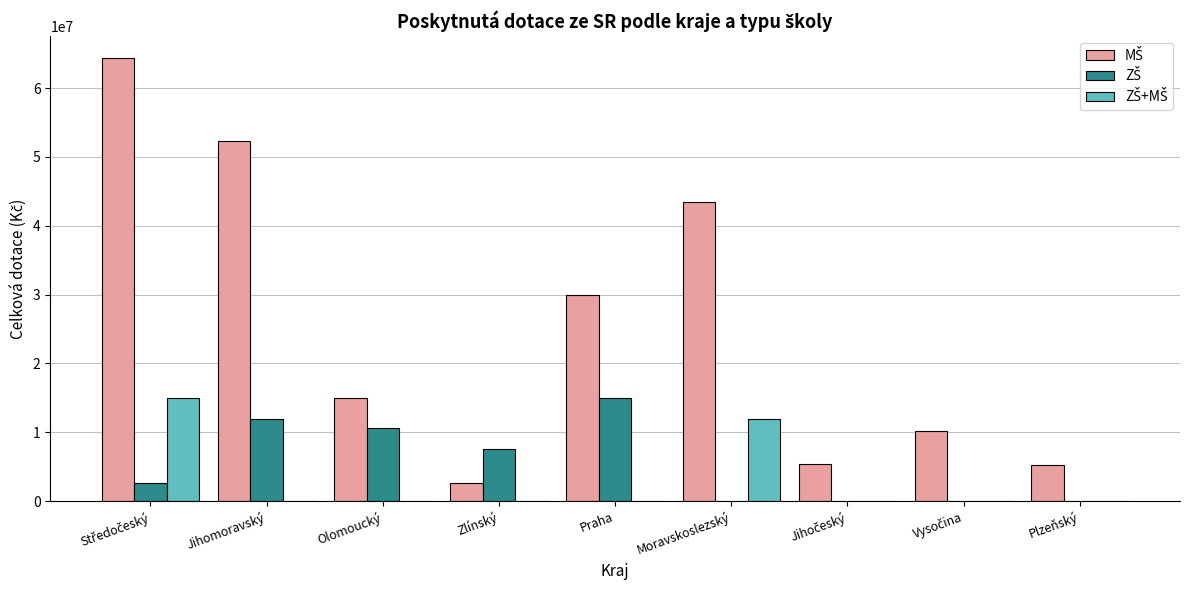

What is the maximum value shown in the chart?

64350127